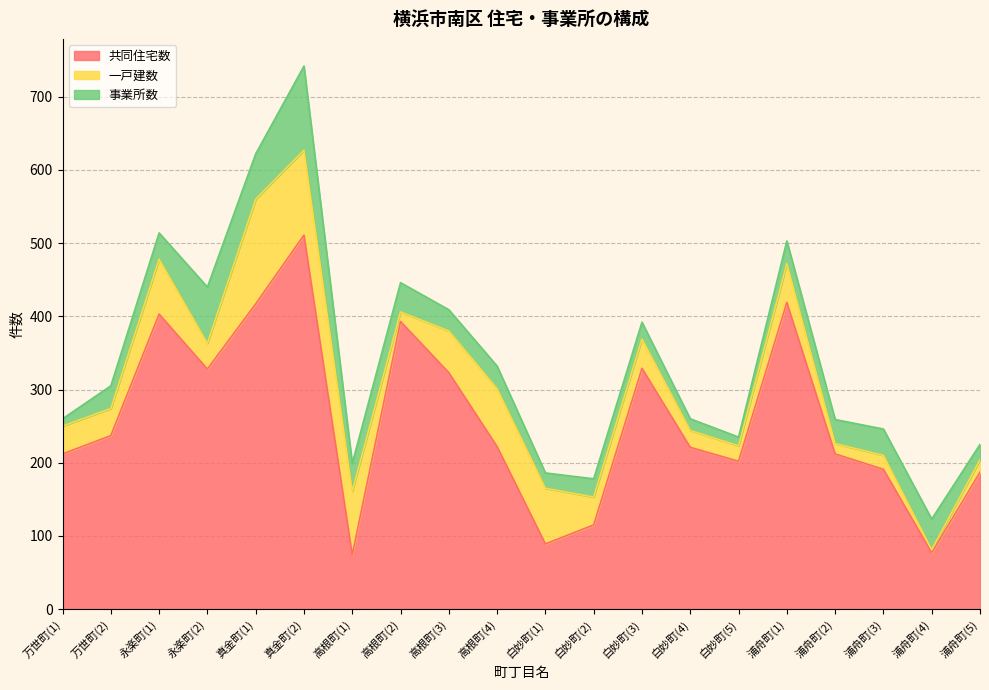

Which series has the largest range (max minus min)?

共同住宅数